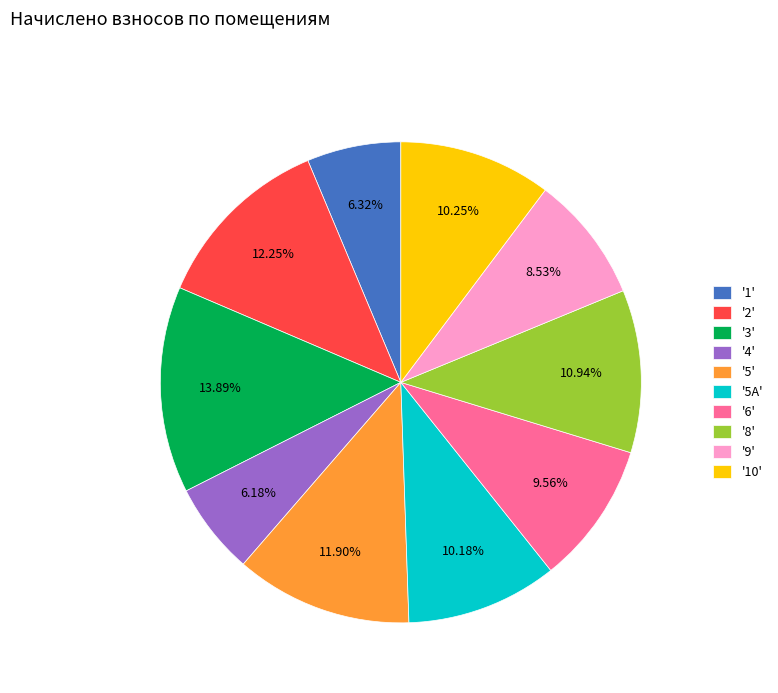

Combined, do '2' and '4' account for over 50%?

No